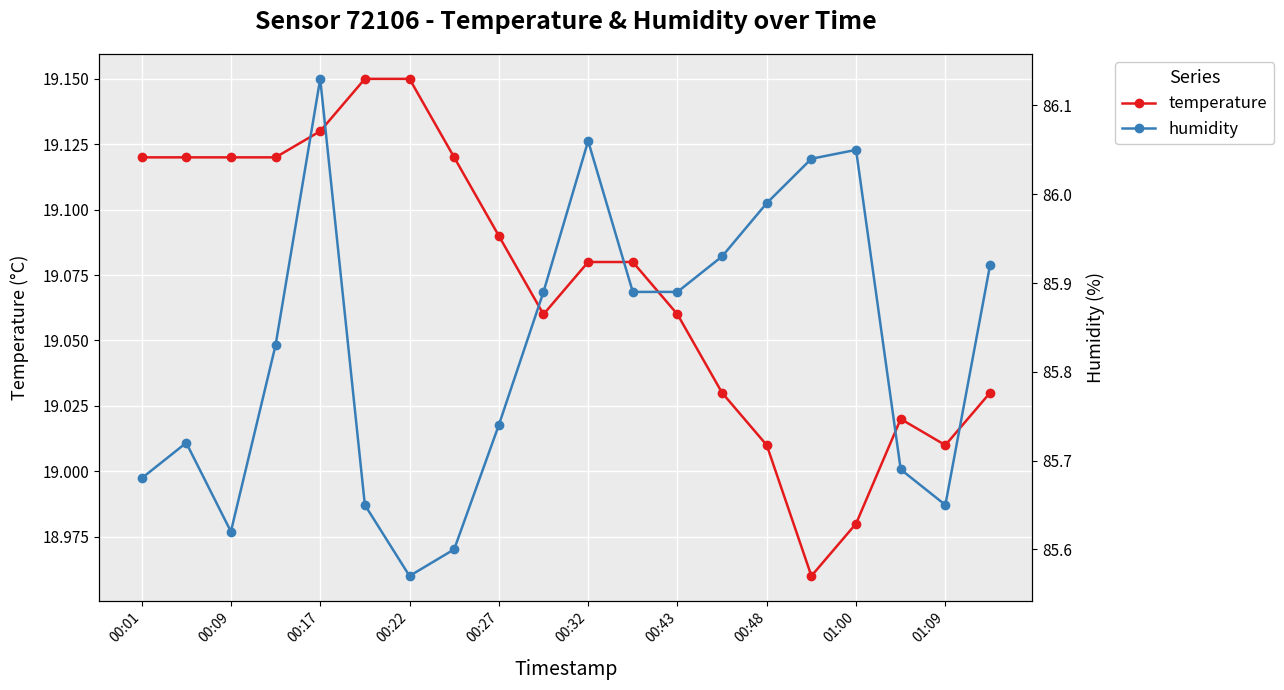

Which series has the largest total across all categories?

humidity